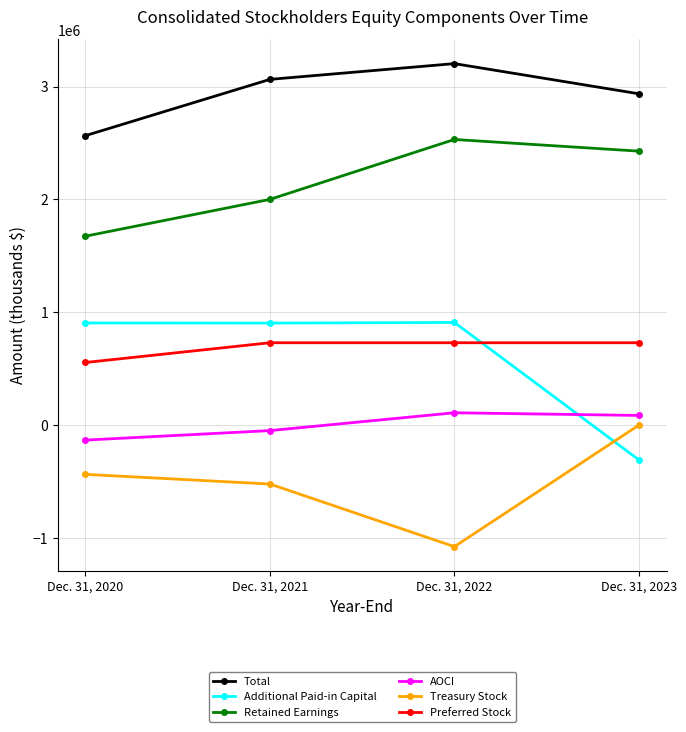

Which series has the largest total across all categories?

Total